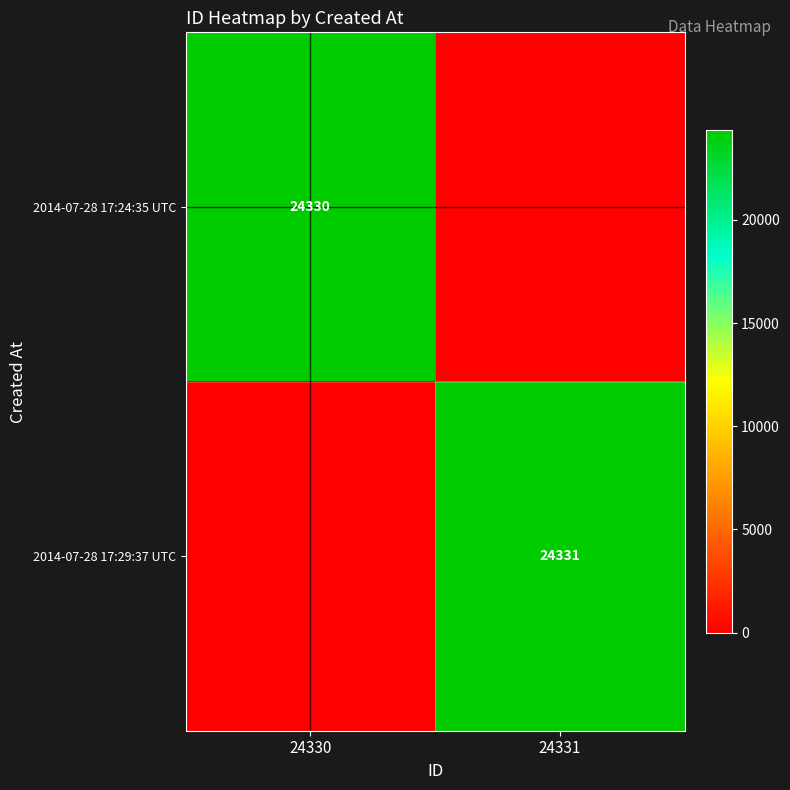

Is the value of 2014-07-28 17:29:37 UTC at 24331 greater than the value of 2014-07-28 17:24:35 UTC at 24330?

Yes